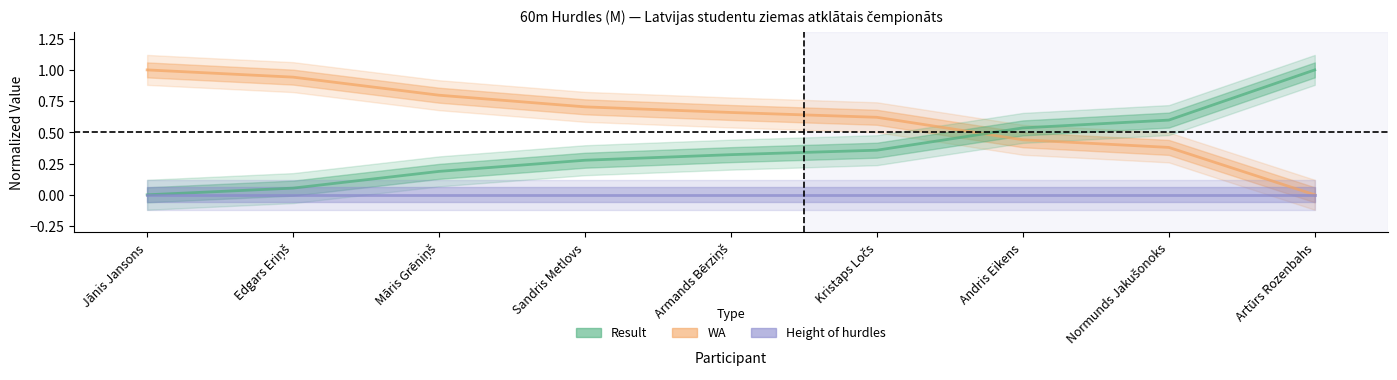

What is the label of the 9th point from the left?

Artūrs Rozenbahs